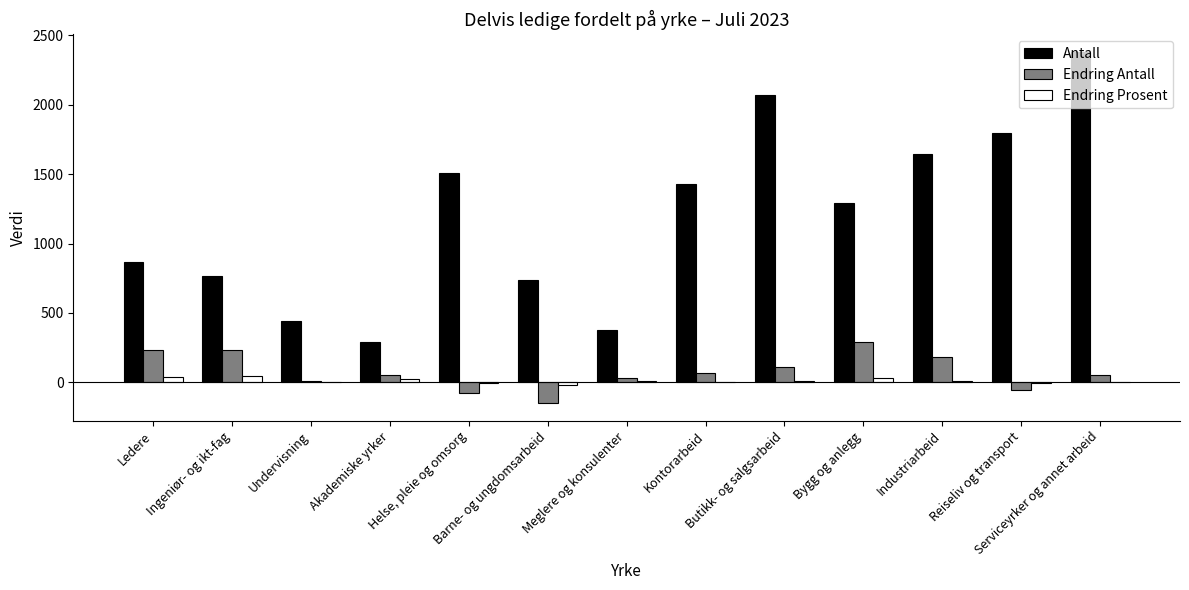

How many data points does each series have?

13